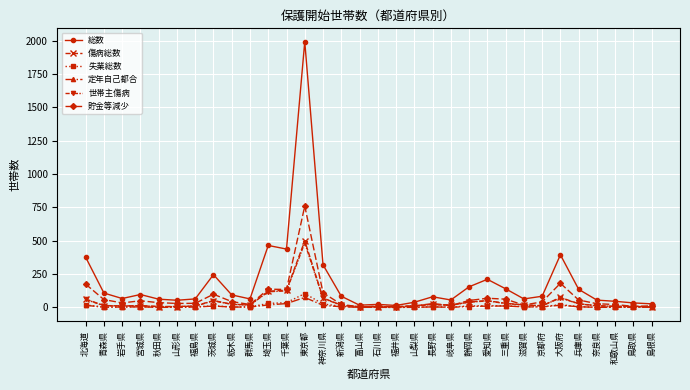

What is the label of the 30th point from the left?

和歌山県